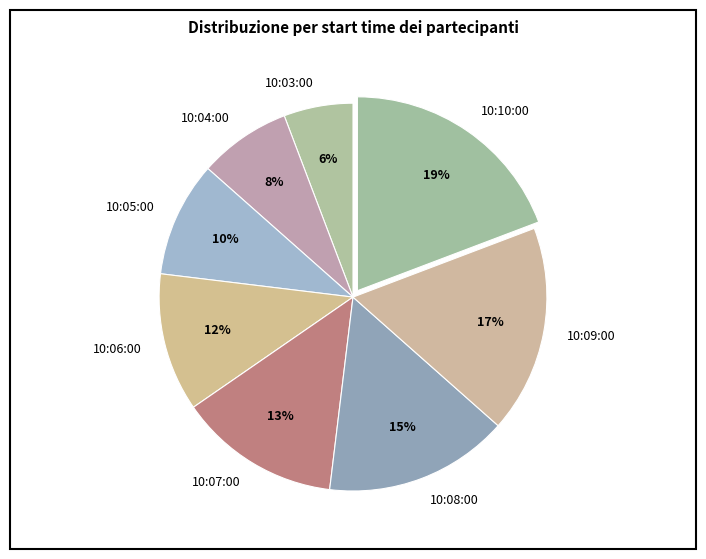

Rank the categories by value from highest to lowest.

10:10:00, 10:09:00, 10:08:00, 10:07:00, 10:06:00, 10:05:00, 10:04:00, 10:03:00